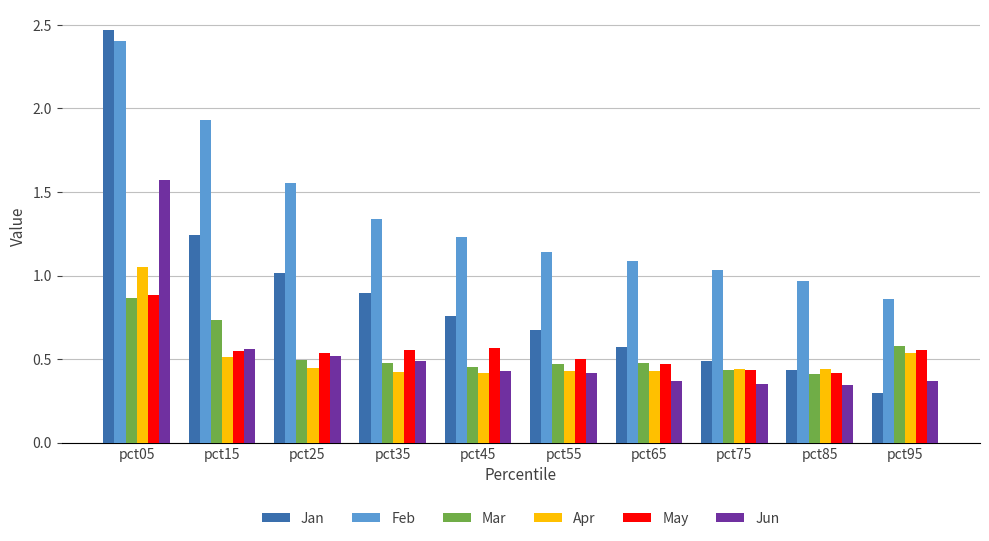

Which series changed the most between pct45 and pct95?

Jan